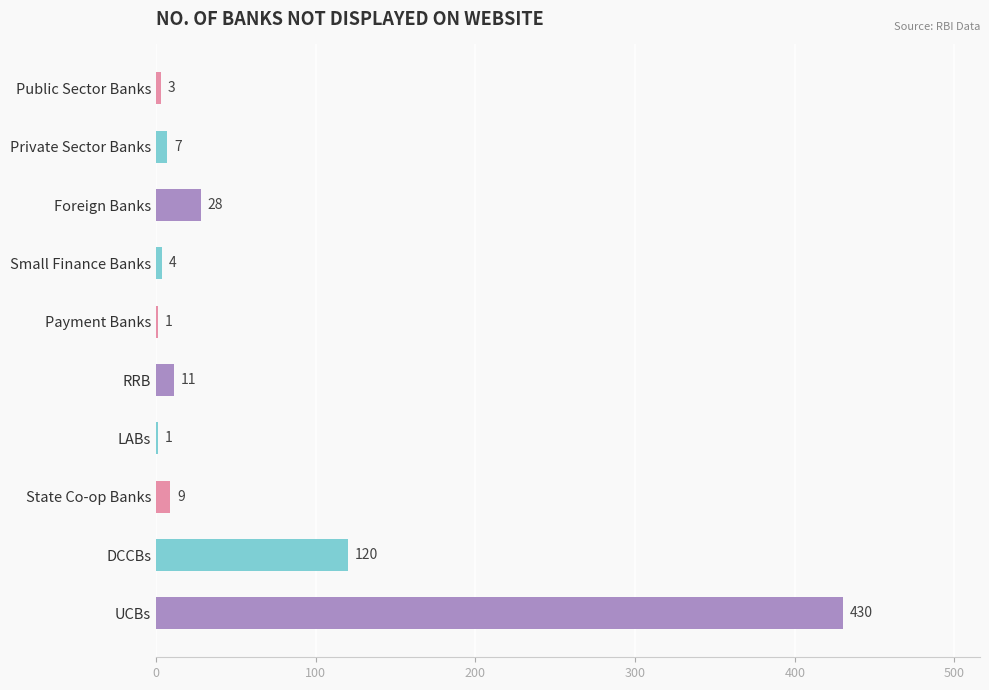

Reading top to bottom, list all the values displayed in this chart.

Public Sector Banks=3	Private Sector Banks=7	Foreign Banks=28	Small Finance Banks=4	Payment Banks=1	RRB=11	LABs=1	State Co-op Banks=9	DCCBs=120	UCBs=430